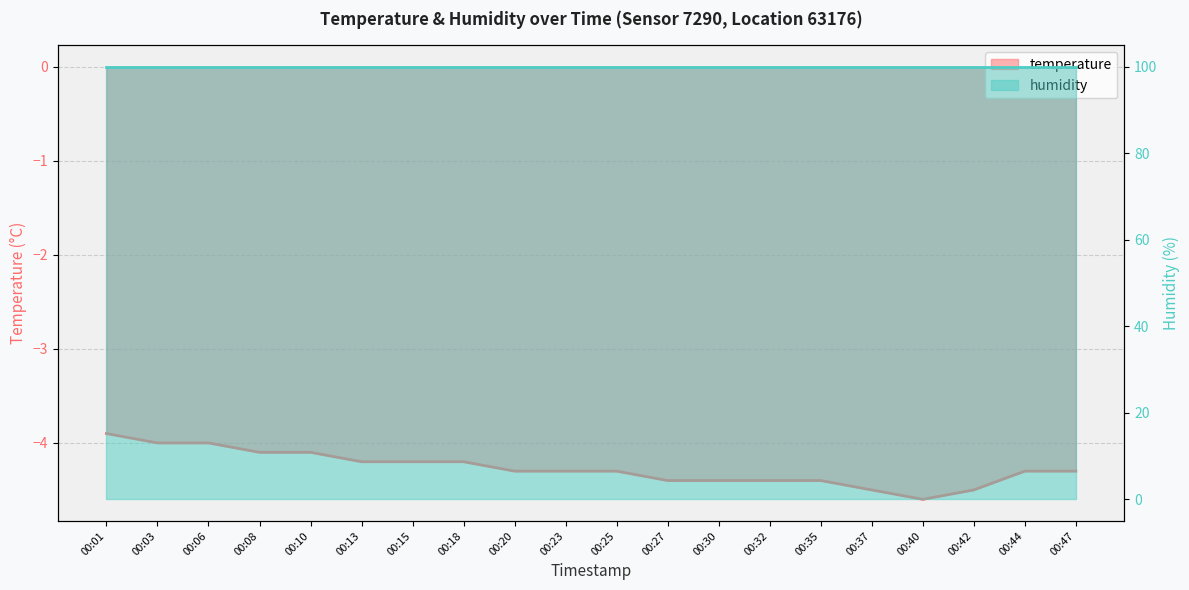

Where is the first local minimum?

00:40